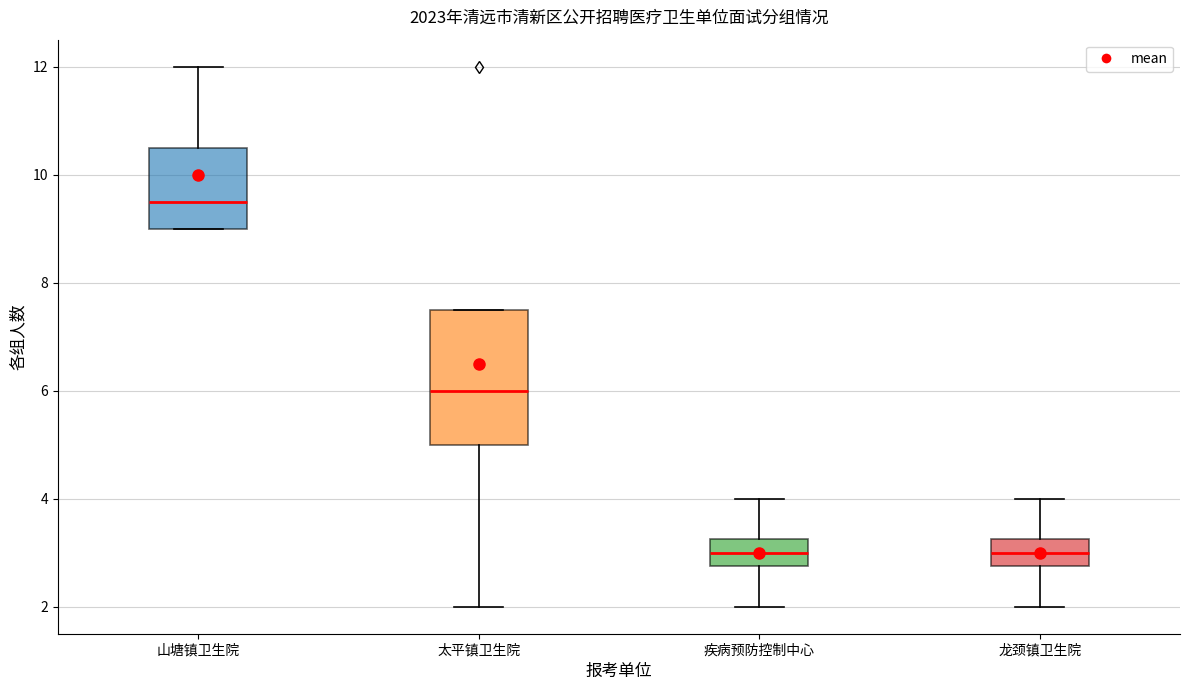

Which box has the highest median line?

山塘镇卫生院